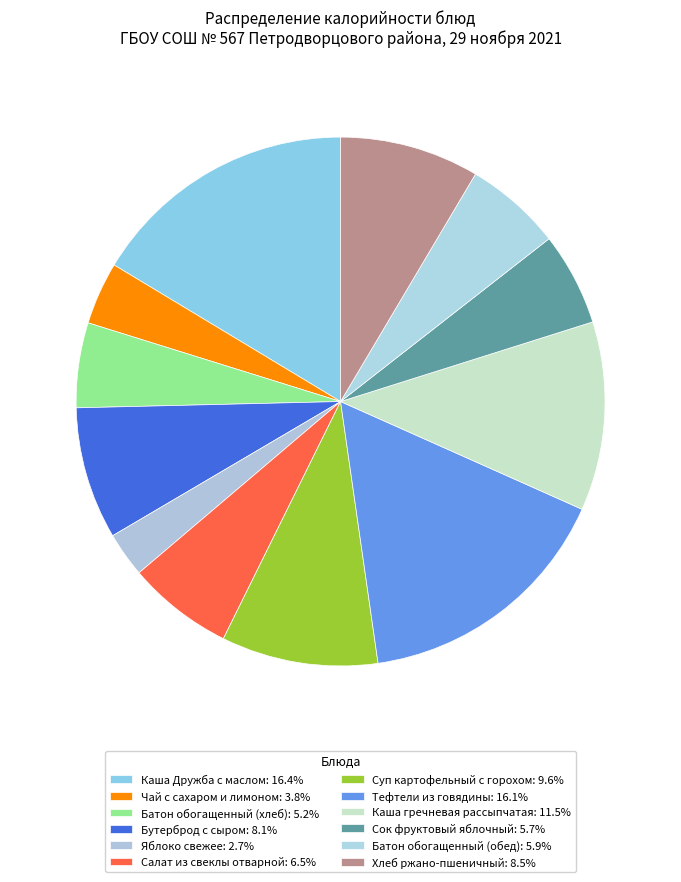

What is the ratio of the value at Батон обогащенный (хлеб) to the value at Чай с сахаром и лимоном?

1.4